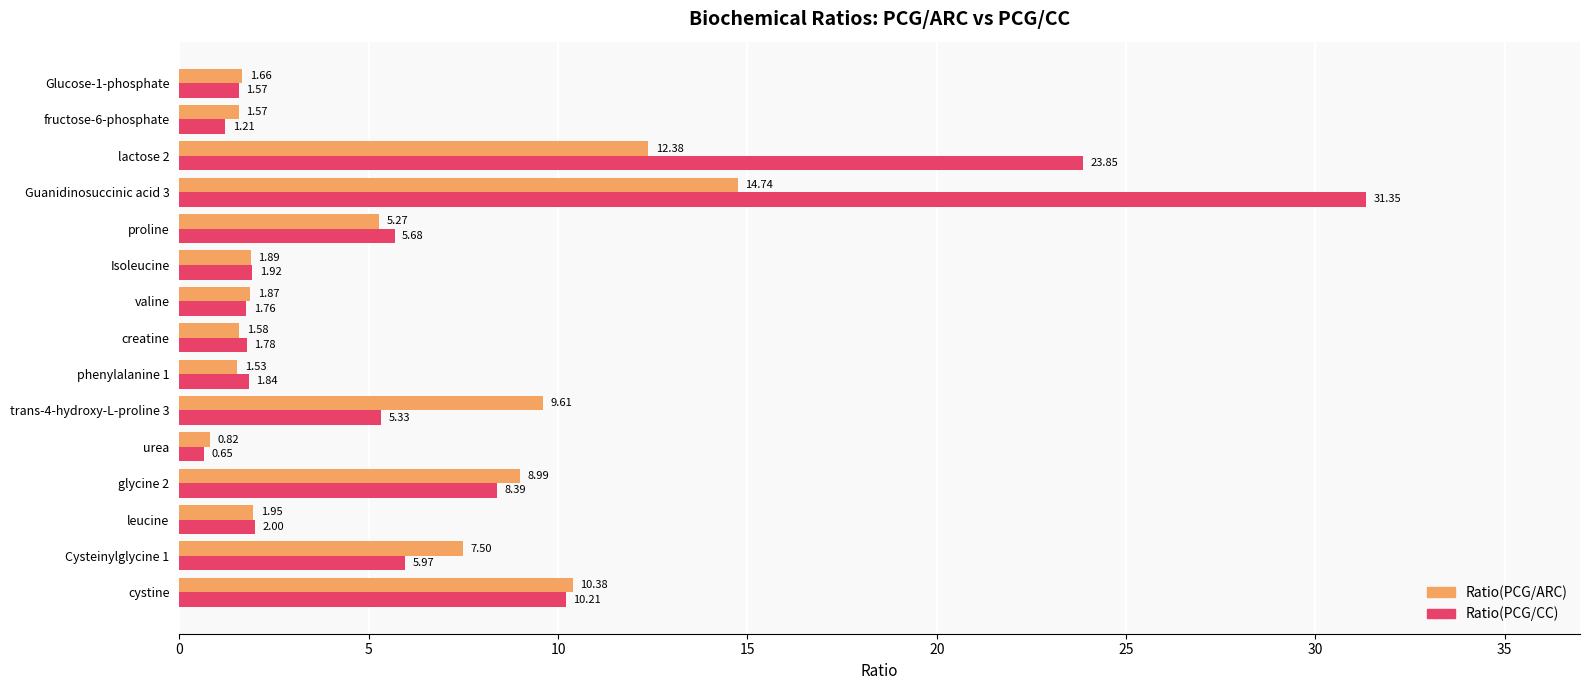

Which series has the largest range (max minus min)?

Ratio(PCG/CC)